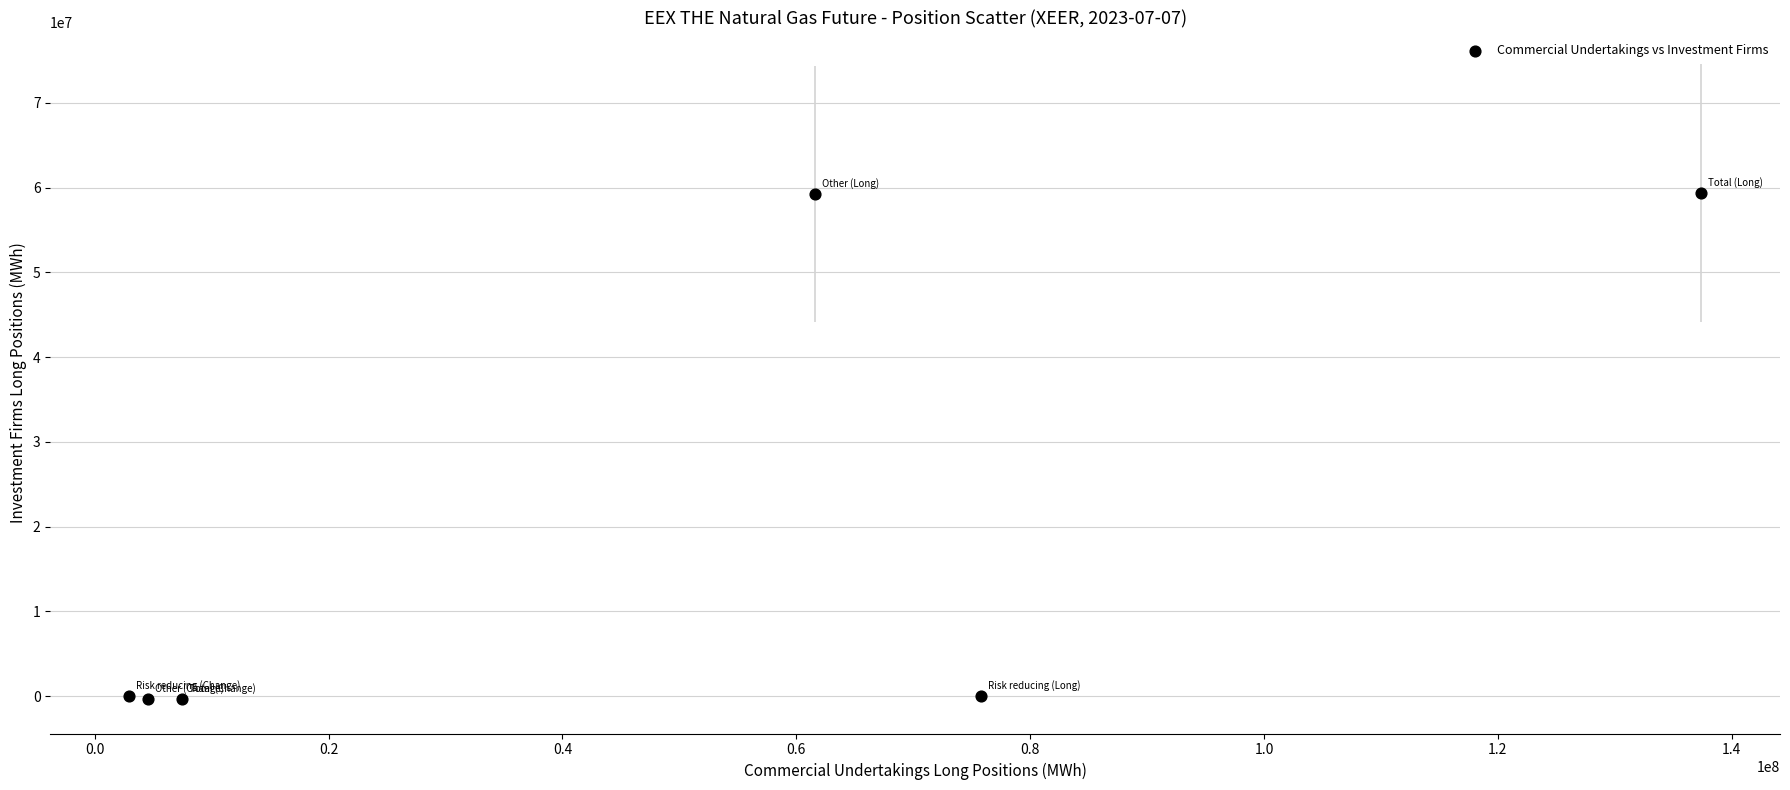

What is the average X value?

48293429